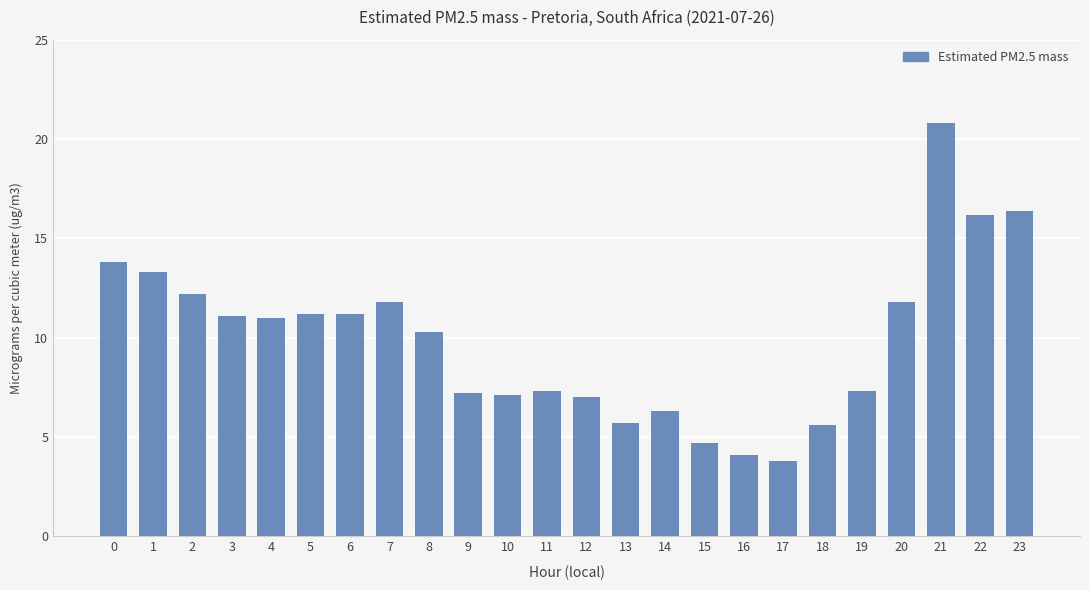

What is the greatest value displayed?

20.8